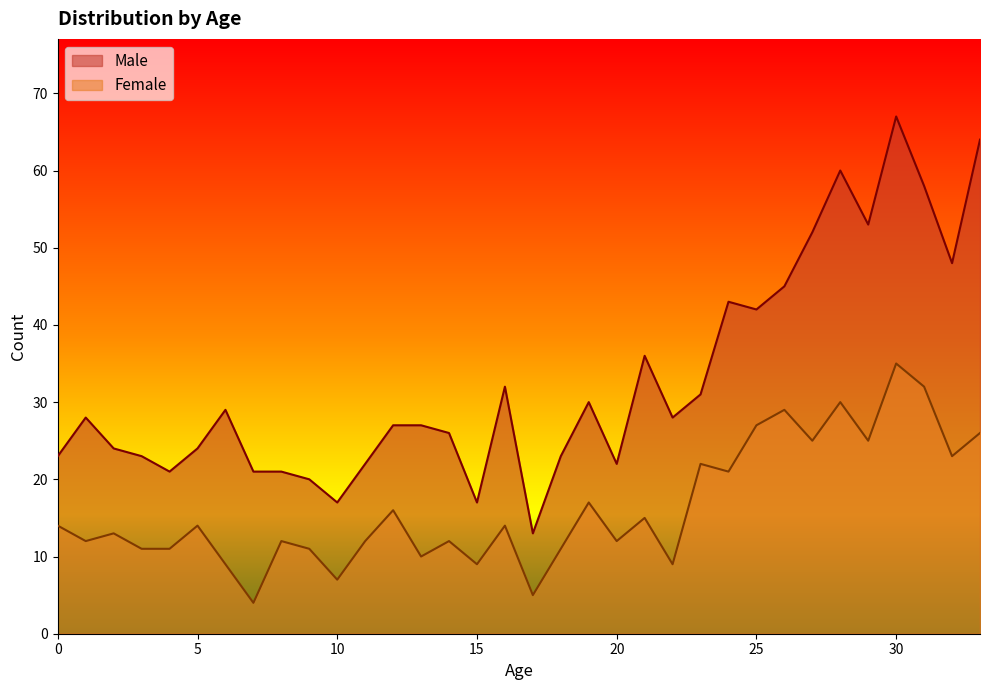

Reading left to right, list all the values displayed in this chart.

Male: 0=23	1=28	2=24	3=23	4=21	5=24	6=29	7=21	8=21	9=20	10=17	11=22	12=27	13=27	14=26	15=17	16=32	17=13	18=23	19=30	20=22	21=36	22=28	23=31	24=43	25=42	26=45	27=52	28=60	29=53	30=67	31=58	32=48	33=64
Female: 0=14	1=12	2=13	3=11	4=11	5=14	6=9	7=4	8=12	9=11	10=7	11=12	12=16	13=10	14=12	15=9	16=14	17=5	18=11	19=17	20=12	21=15	22=9	23=22	24=21	25=27	26=29	27=25	28=30	29=25	30=35	31=32	32=23	33=26